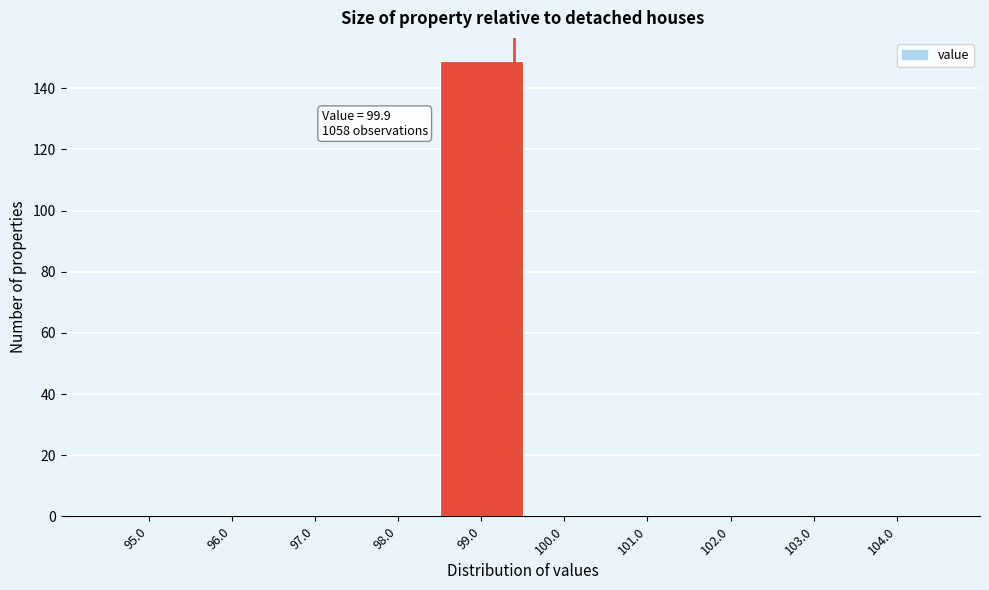

Reading right to left, what are all the values shown in this chart?

104.0=0	103.0=0	102.0=0	101.0=0	100.0=0	99.0=149	98.0=0	97.0=0	96.0=0	95.0=0